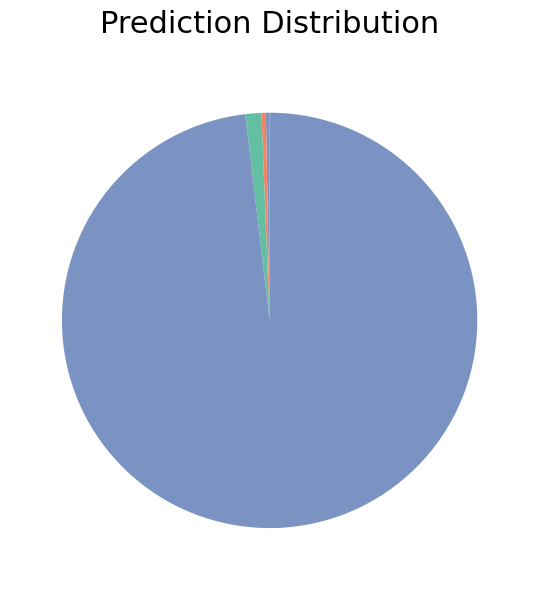

Which slice is the largest?

NEWMARKET RAILWAY STATION COMPLEX